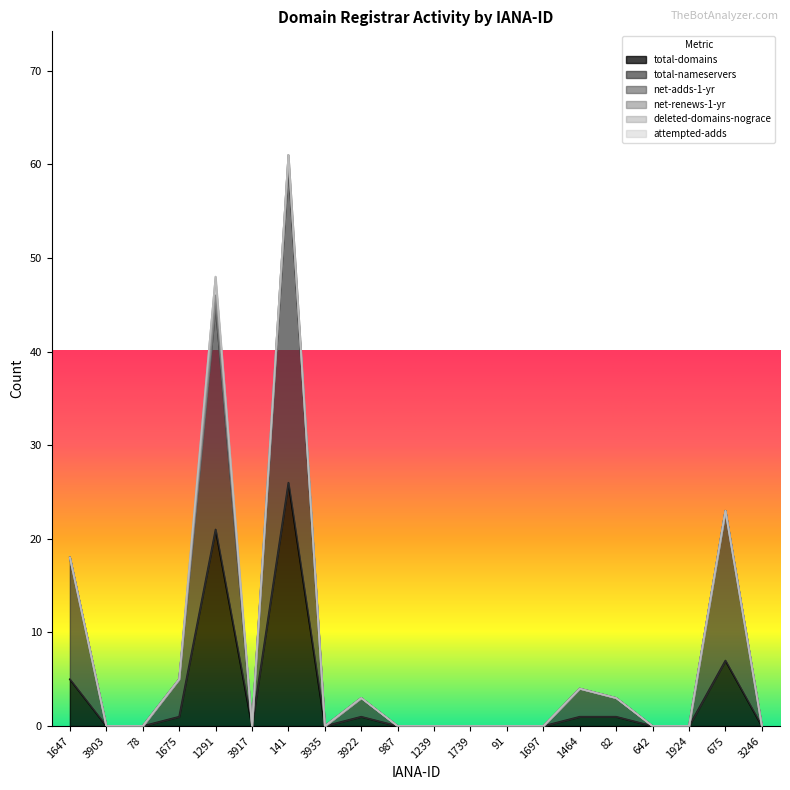

At how many categories does at least one series exceed 6?

4